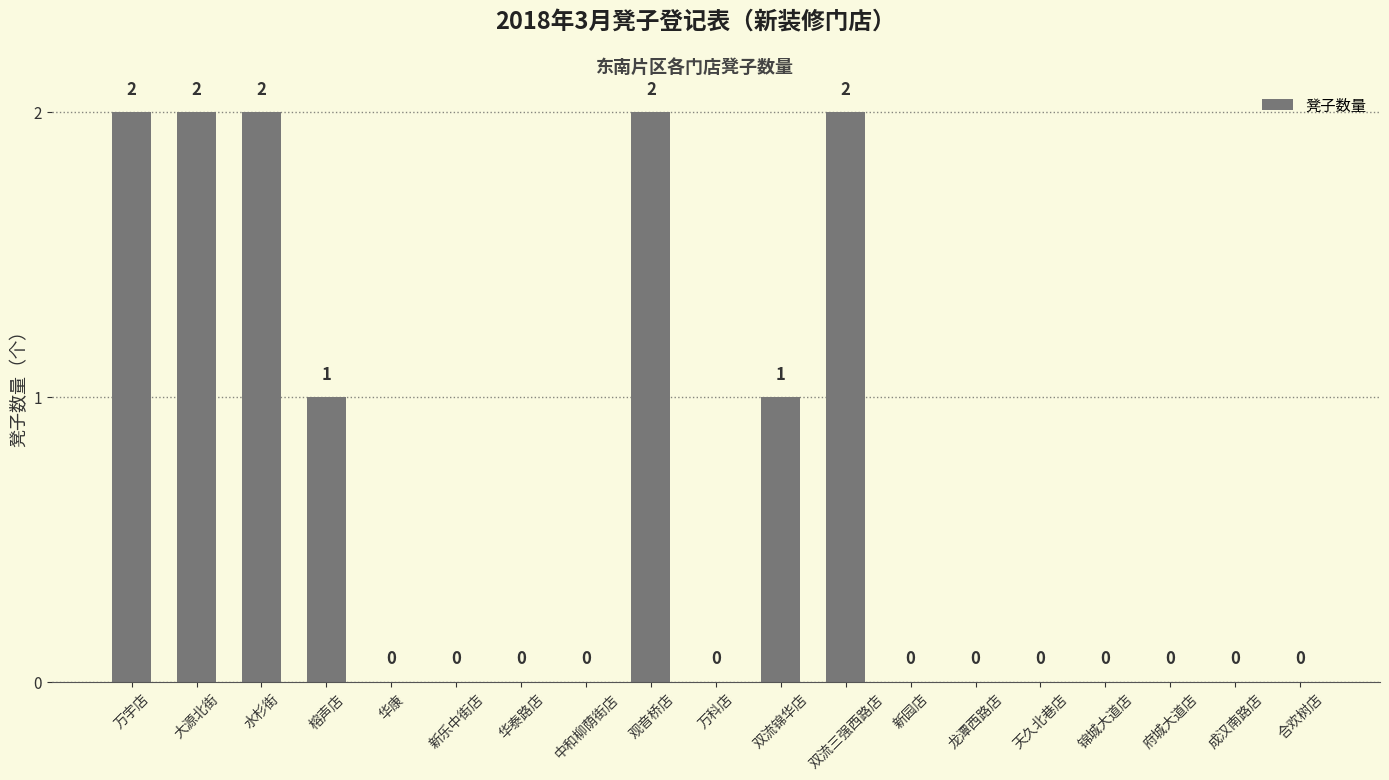

What is the greatest value displayed?

2